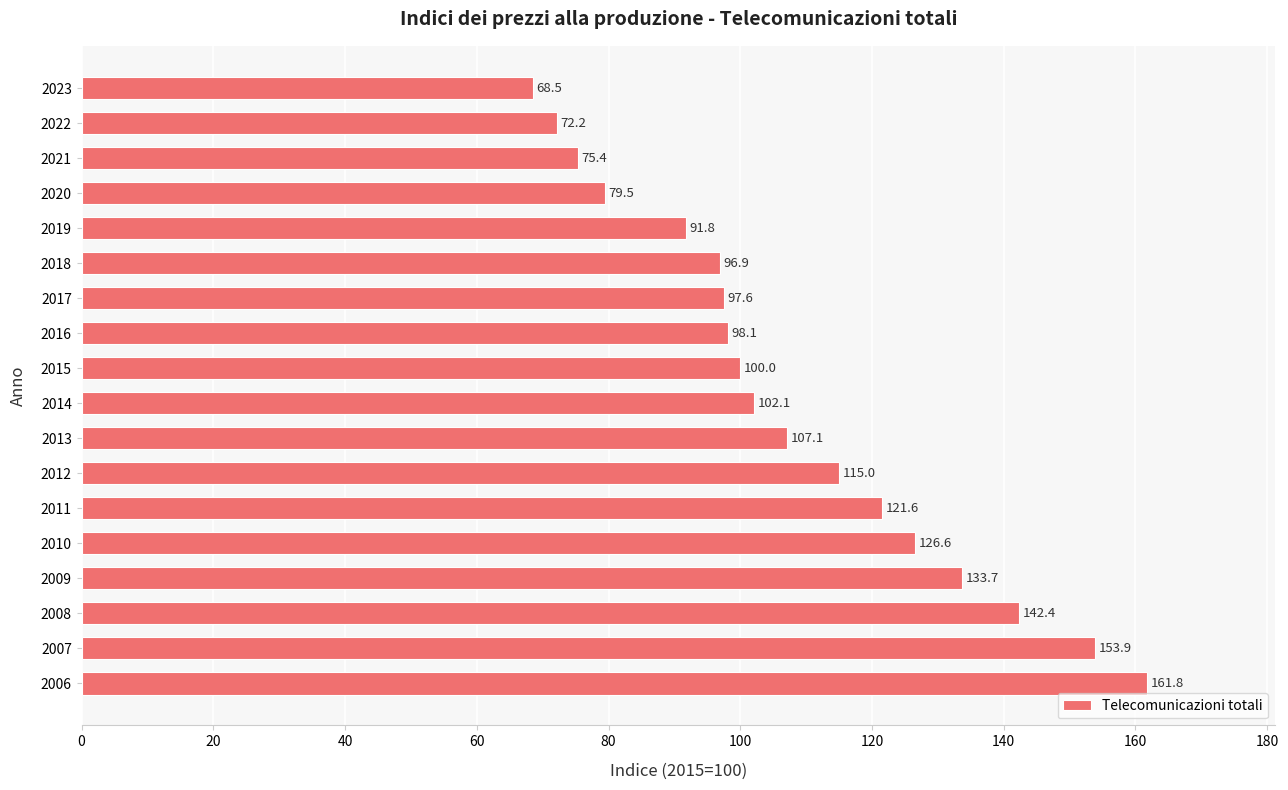

Between 2015 and 2010, which is larger?

2010